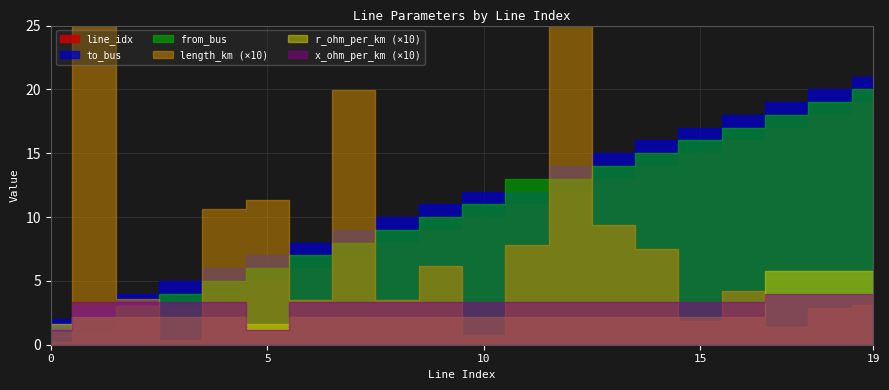

Reading left to right, list all the values displayed in this chart.

line_idx: 0=0.0	1=1.0	2=2.0	3=3.0	4=4.0	5=5.0	6=6.0	7=7.0	8=8.0	9=9.0	10=10.0	11=11.0	12=12.0	13=13.0	14=14.0	15=15.0	16=16.0	17=17.0	18=18.0	19=19.0
to_bus: 0=2.0	1=3.0	2=4.0	3=5.0	4=6.0	5=7.0	6=8.0	7=9.0	8=10.0	9=11.0	10=12.0	11=12.0	12=14.0	13=15.0	14=16.0	15=17.0	16=18.0	17=19.0	18=20.0	19=21.0
length_km: 0=0.0	1=3.9	2=0.4	3=0.0	4=1.1	5=1.1	6=0.3	7=2.0	8=0.4	9=0.6	10=0.1	11=0.8	12=2.9	13=0.9	14=0.7	15=0.2	16=0.4	17=0.1	18=0.3	19=0.3
from_bus: 0=1.0	1=2.0	2=3.0	3=4.0	4=5.0	5=6.0	6=7.0	7=8.0	8=9.0	9=10.0	10=11.0	11=13.0	12=13.0	13=14.0	14=15.0	15=16.0	16=17.0	17=18.0	18=19.0	19=20.0
r_ohm_per_km: 0=0.2	1=0.2	2=0.2	3=0.2	4=0.2	5=0.2	6=0.2	7=0.2	8=0.2	9=0.2	10=0.2	11=0.2	12=0.2	13=0.2	14=0.2	15=0.2	16=0.2	17=0.6	18=0.6	19=0.6
x_ohm_per_km: 0=0.1	1=0.3	2=0.3	3=0.3	4=0.3	5=0.1	6=0.3	7=0.3	8=0.3	9=0.3	10=0.3	11=0.3	12=0.3	13=0.3	14=0.3	15=0.3	16=0.3	17=0.4	18=0.4	19=0.4